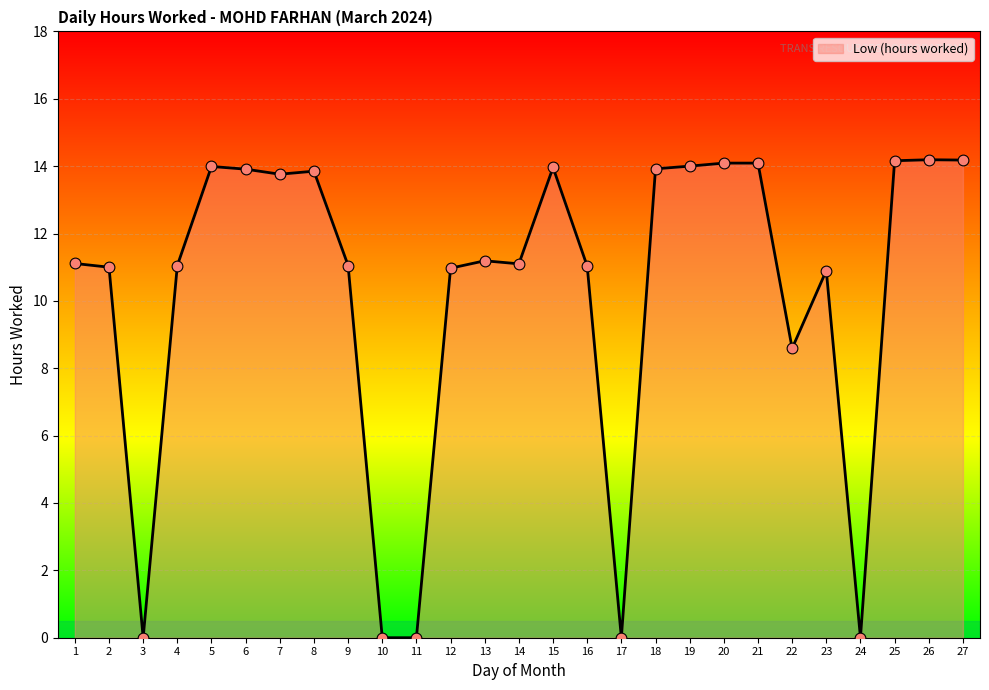

What is the ratio of the value at 15 to the value at 4?

1.3